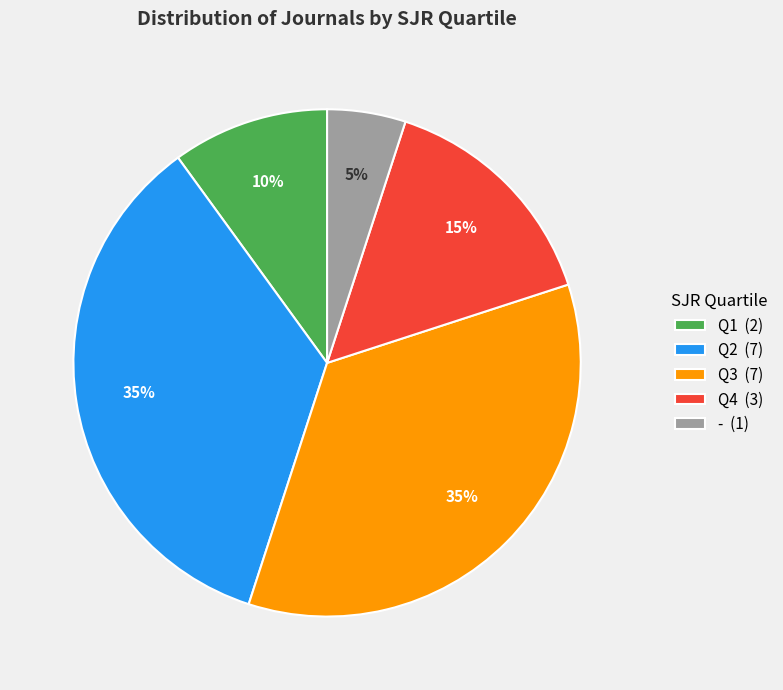

To the nearest percent, what is the combined percentage of Q2 and Q4?

50%